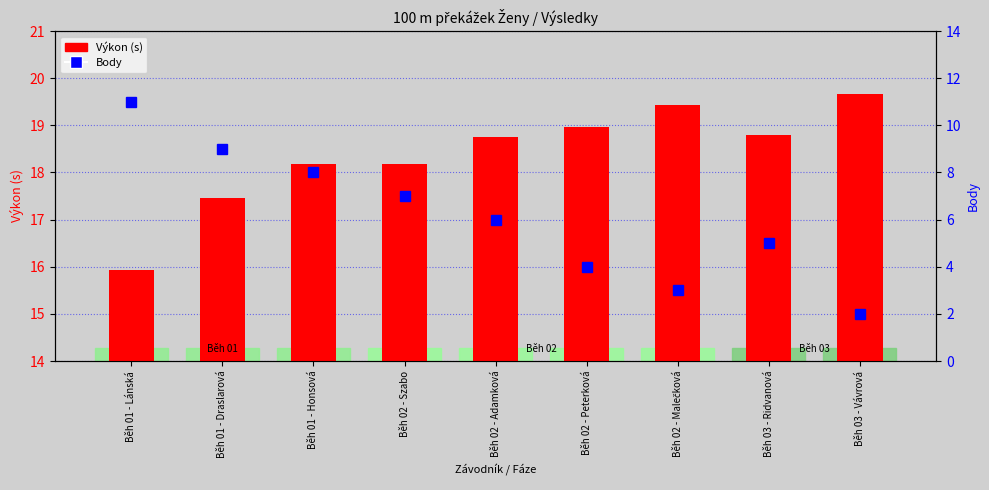

What is the spread (max minus min) of values at Běh 03 - Ridvanová?

13.8